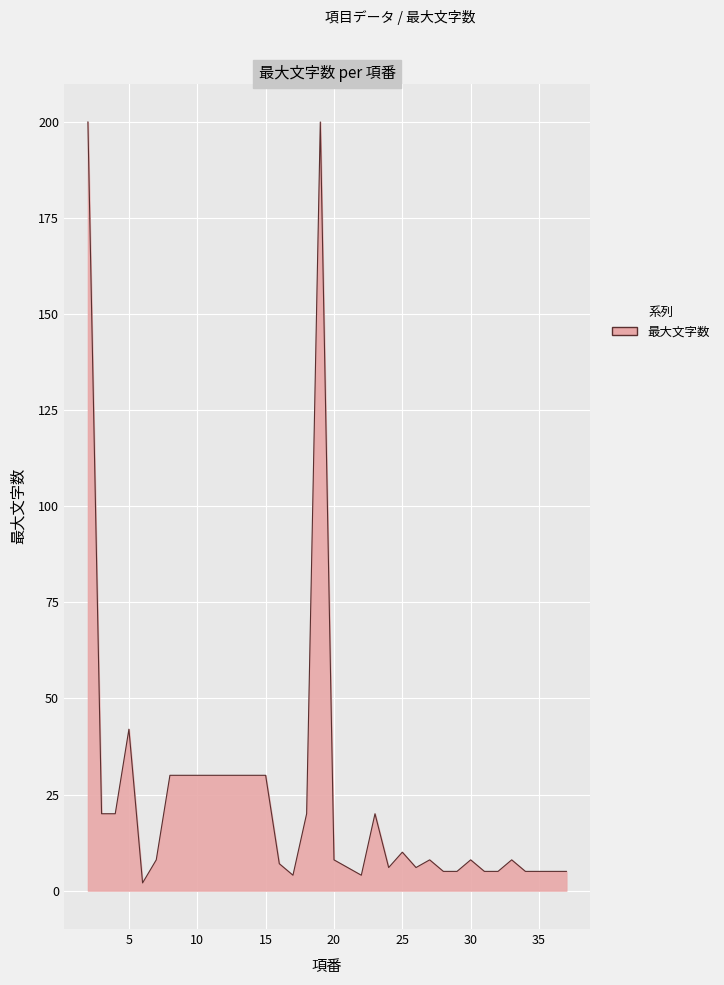

What is the greatest value displayed?

200